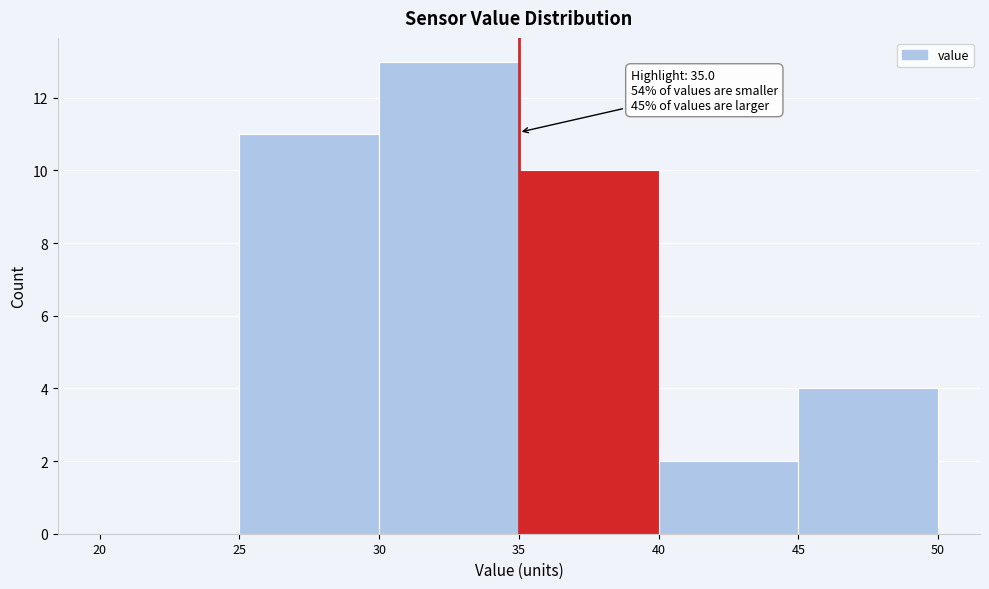

Over which range of the x-axis is the bar tallest?

30 to 35